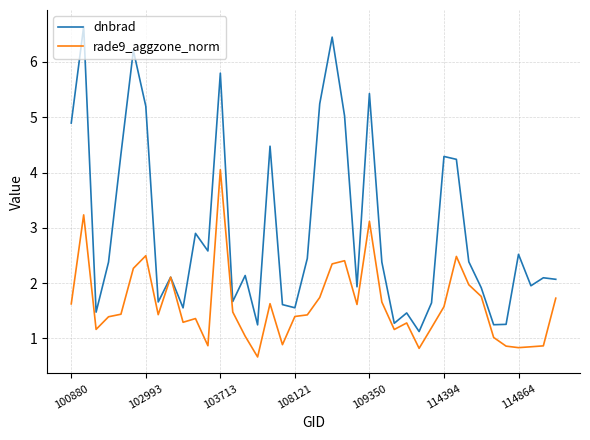

What is the minimum value for rade9_aggzone_norm?

0.7